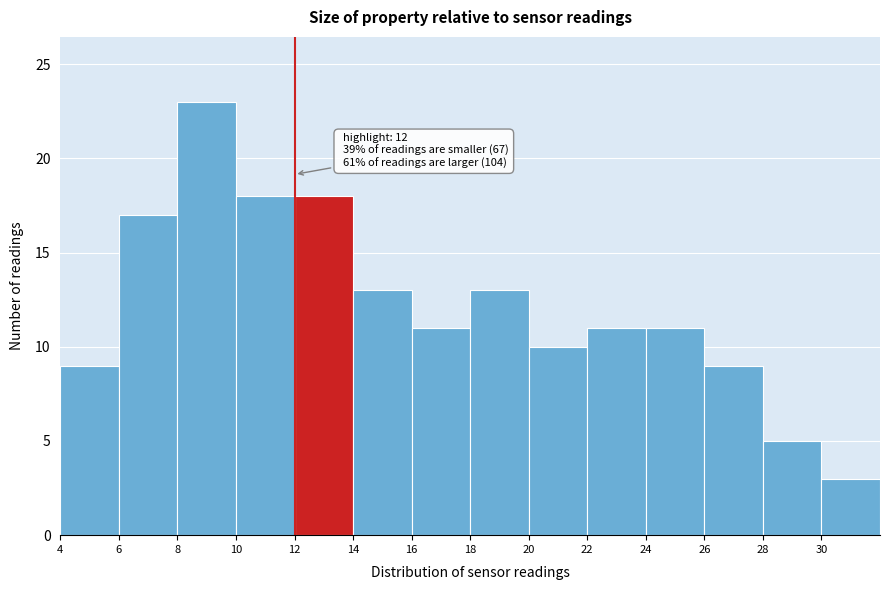

Which range on the x-axis has the tallest bar?

8 to 10